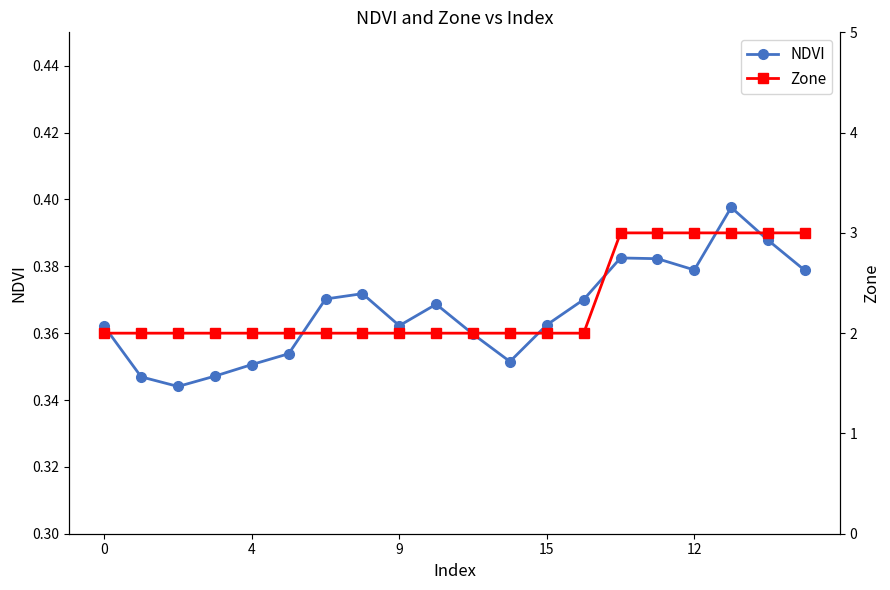

True or false: NDVI has more than 2 points higher than both neighbors.

True